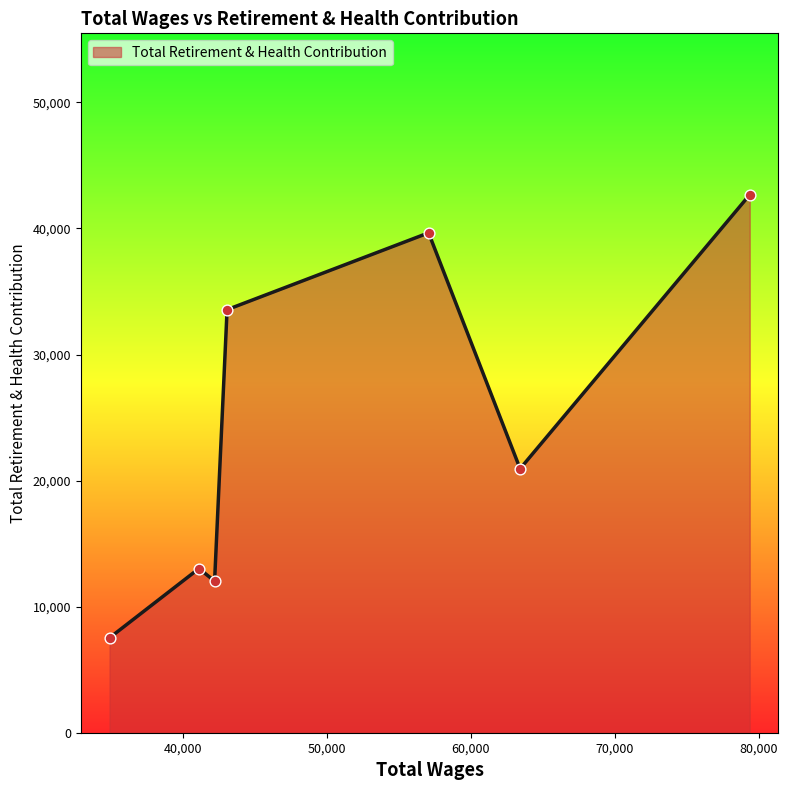

What is the smallest value displayed?

7528